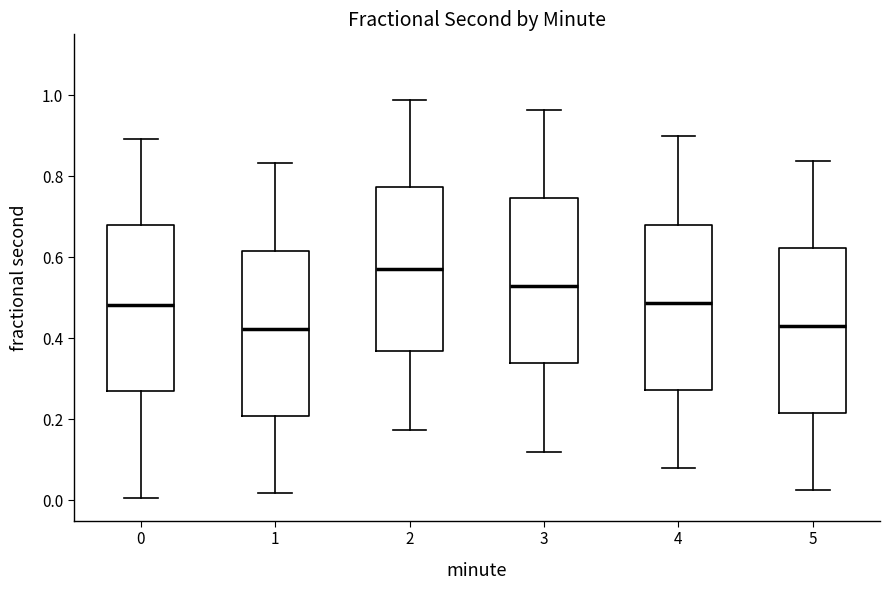

Reading left to right, transcribe this box plot: for each box, give where its median line is, the range the box spans, and where its two whiskers end, as read against the y-axis. The values are not printed on the chart, so give them approximately, as read against the axis.

0: median 0.48, box 0.28 to 0.68, whiskers 0.00 to 0.90
1: median 0.42, box 0.20 to 0.62, whiskers 0.02 to 0.84
2: median 0.58, box 0.36 to 0.78, whiskers 0.18 to 0.98
3: median 0.52, box 0.34 to 0.74, whiskers 0.12 to 0.96
4: median 0.48, box 0.28 to 0.68, whiskers 0.08 to 0.90
5: median 0.42, box 0.22 to 0.62, whiskers 0.02 to 0.84